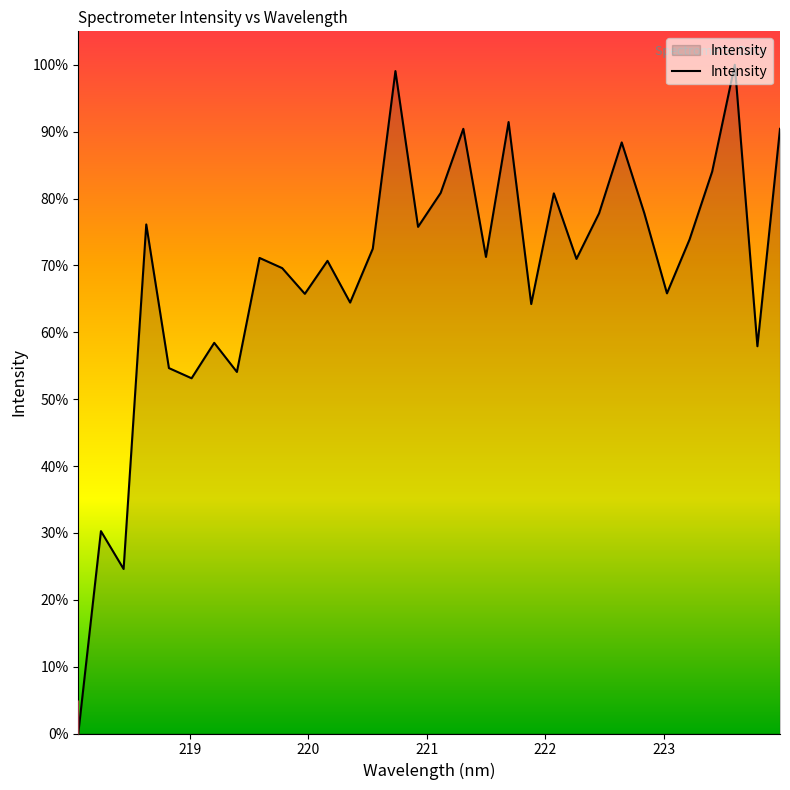

What is the greatest value displayed?

100.0